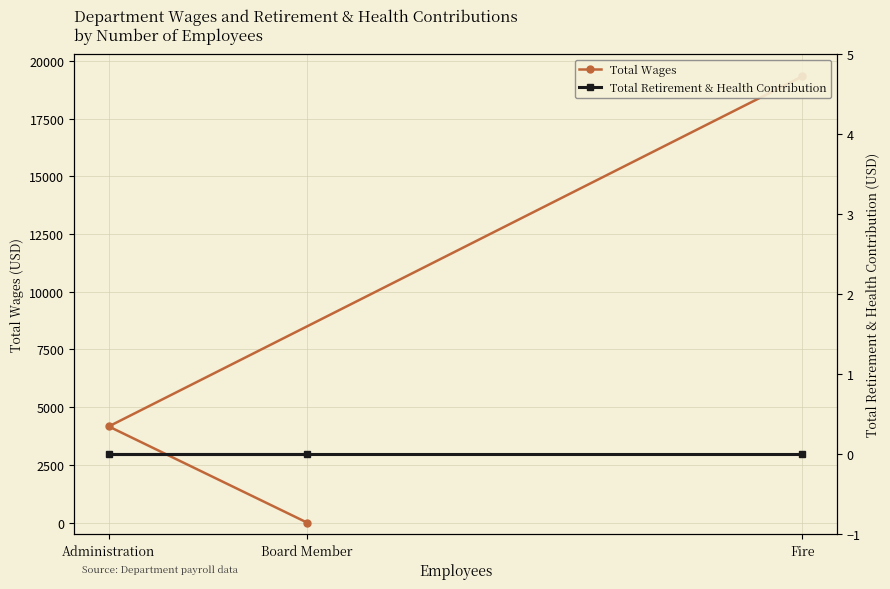

Is it true that Total Retirement & Health Contribution equals 0 at Administration?

True